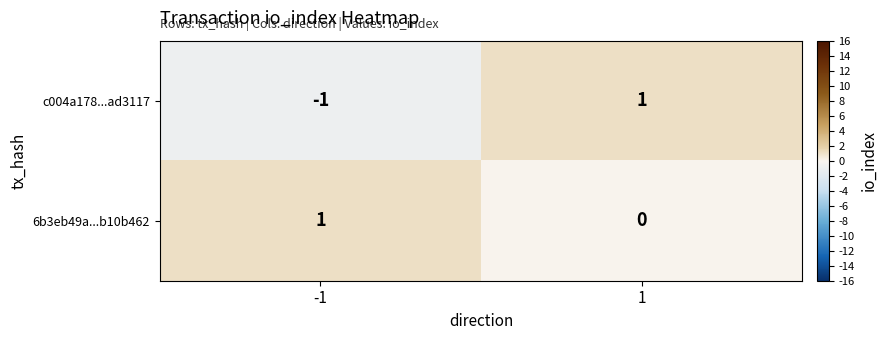

List the series in order of their overall mean, lowest first.

c004a178...ad3117, 6b3eb49a...b10b462